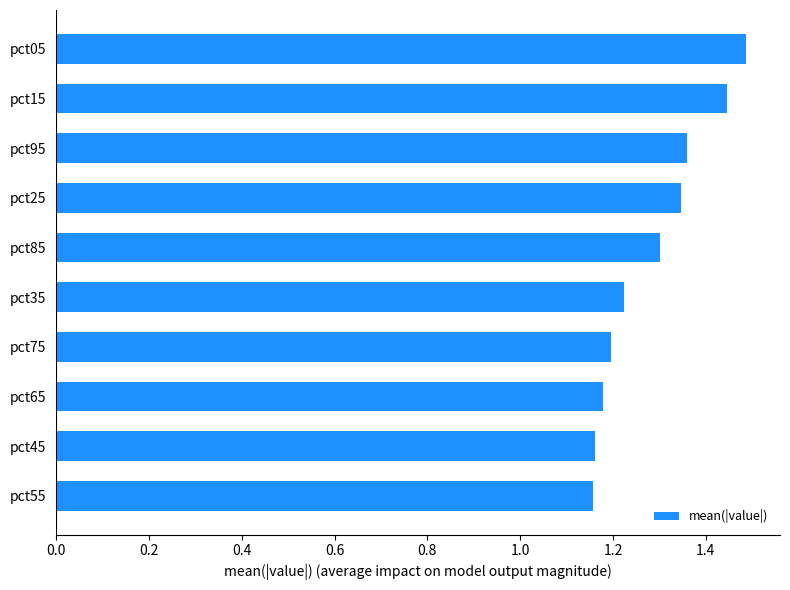

Is it true that the value at pct25 is 0.9?

False